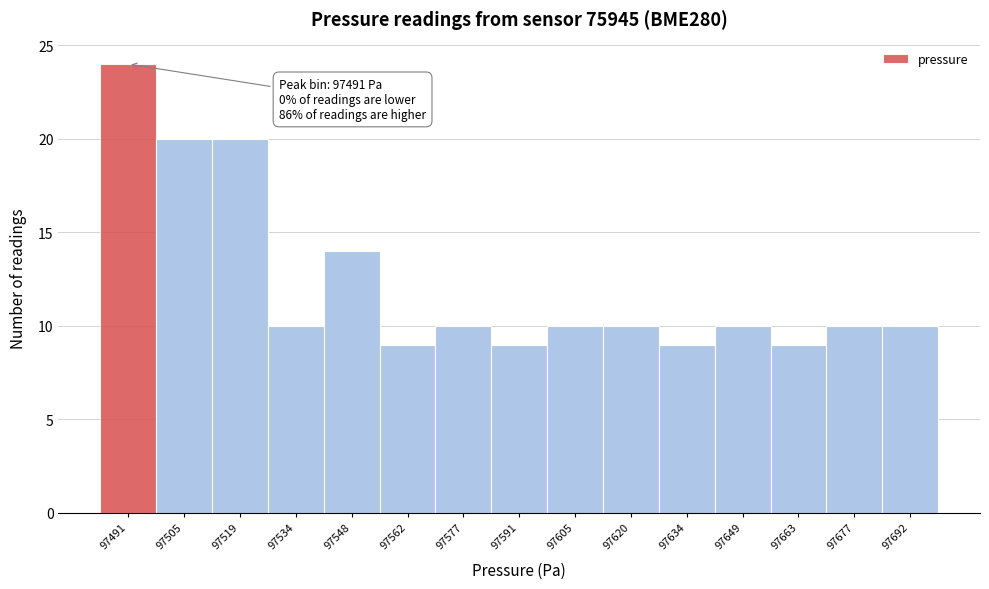

Reading left to right, transcribe all the data shown in this chart.

97491=24	97505=20	97519=20	97534=10	97548=14	97562=9	97577=10	97591=9	97605=10	97620=10	97634=9	97649=10	97663=9	97677=10	97692=10